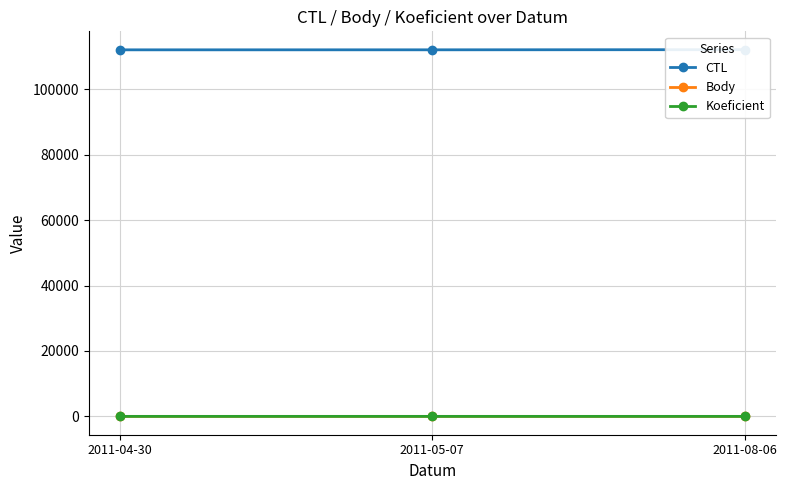

Which series has the largest range (max minus min)?

CTL